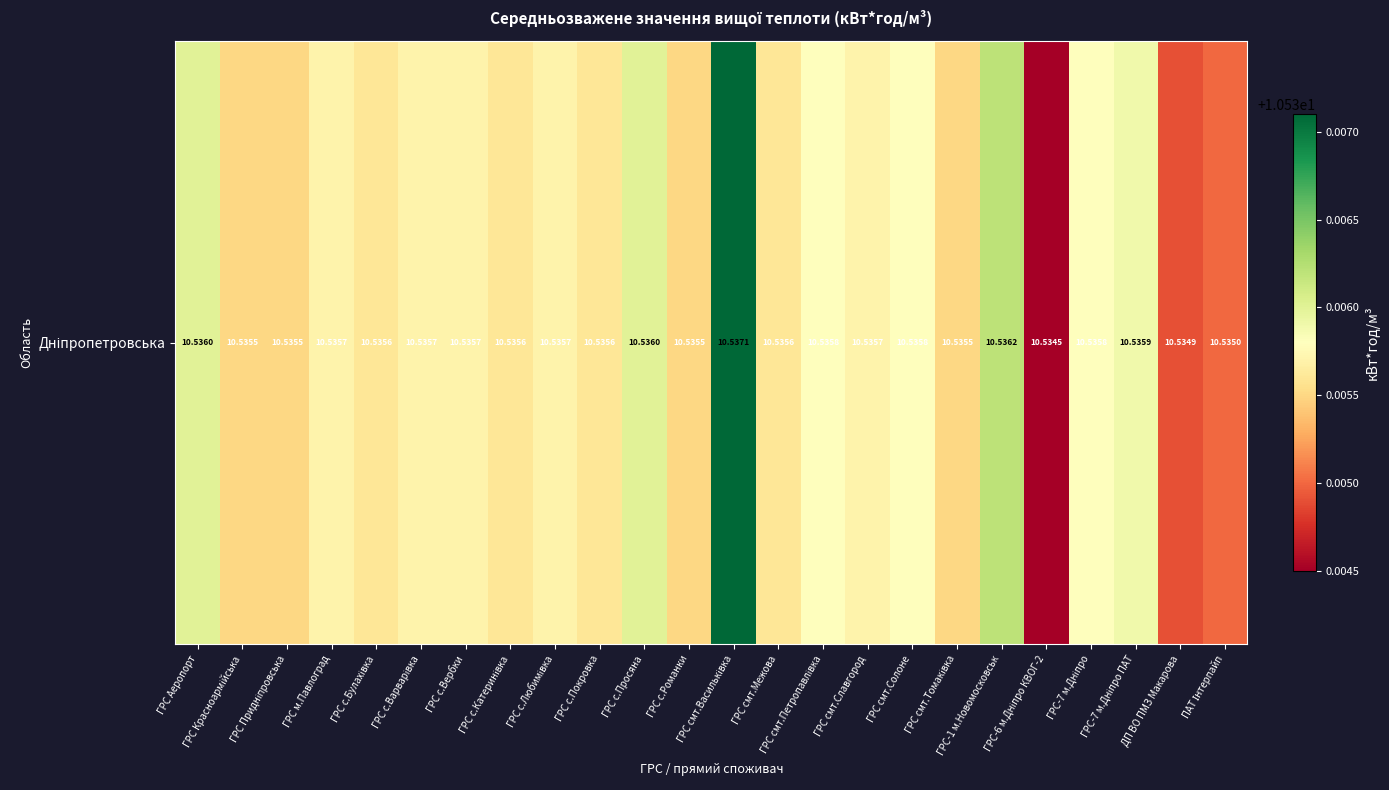

Is it true that the value at ДП ВО ПМЗ Макарова is 15.0?

False